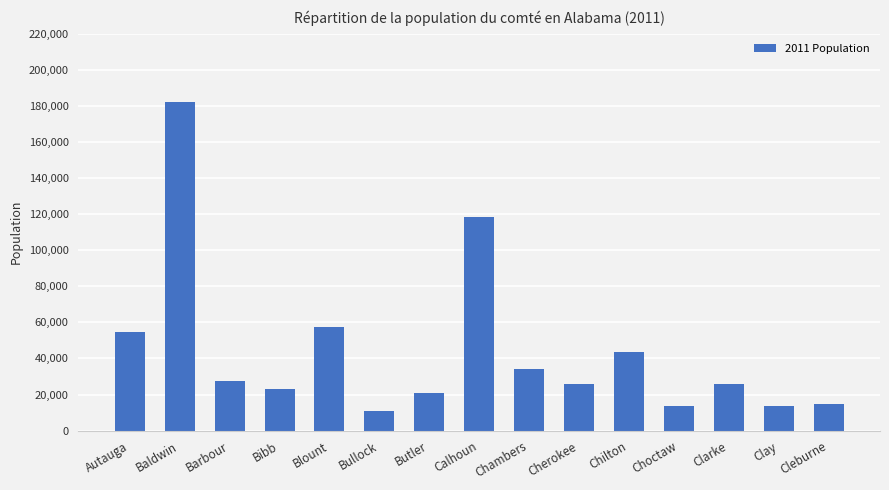

What is the difference between the second highest and minimum values?

107658